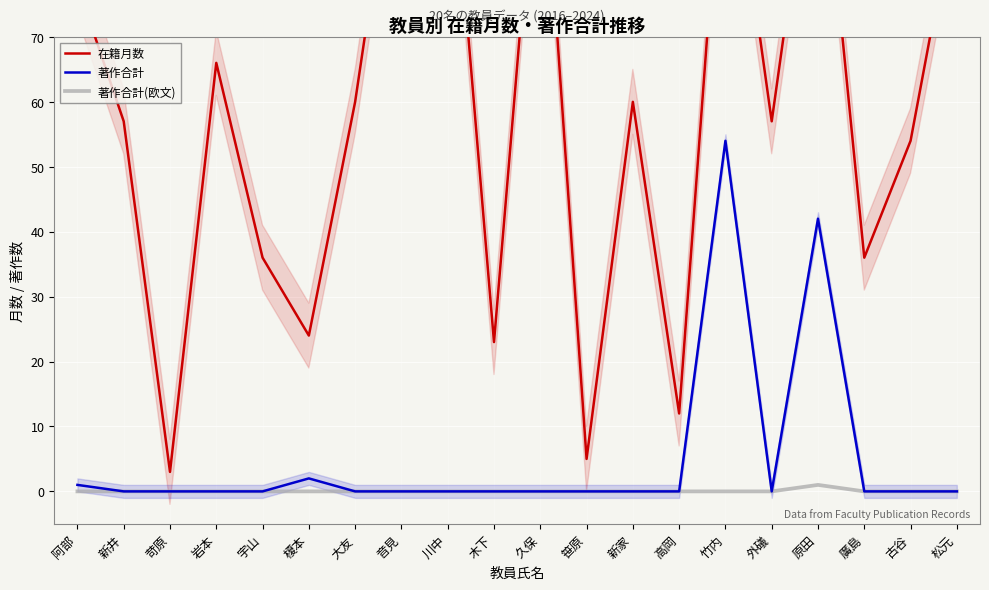

True or false: 著作合計(欧文) has a value of 0 at 新家.

False